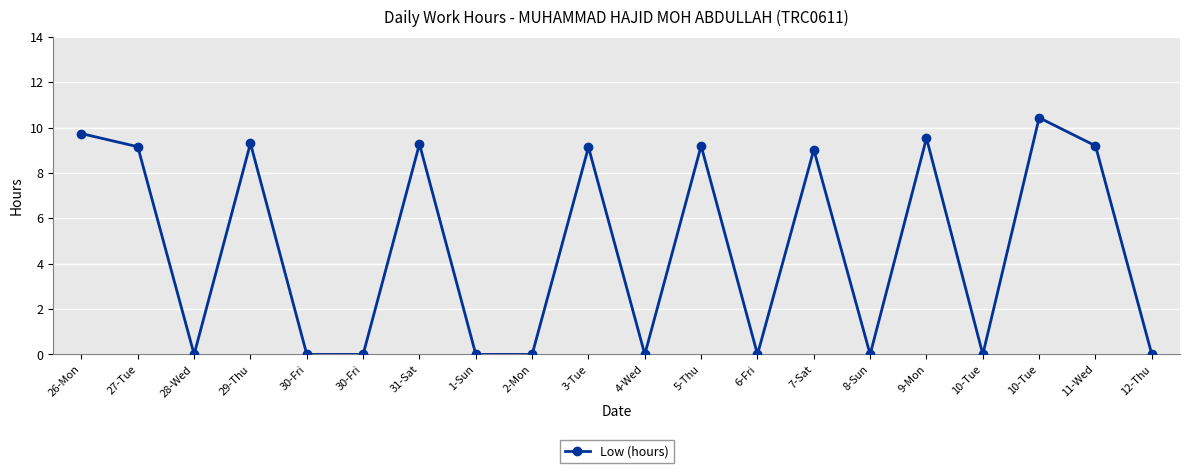

What is the difference between the second highest and minimum values?

9.7